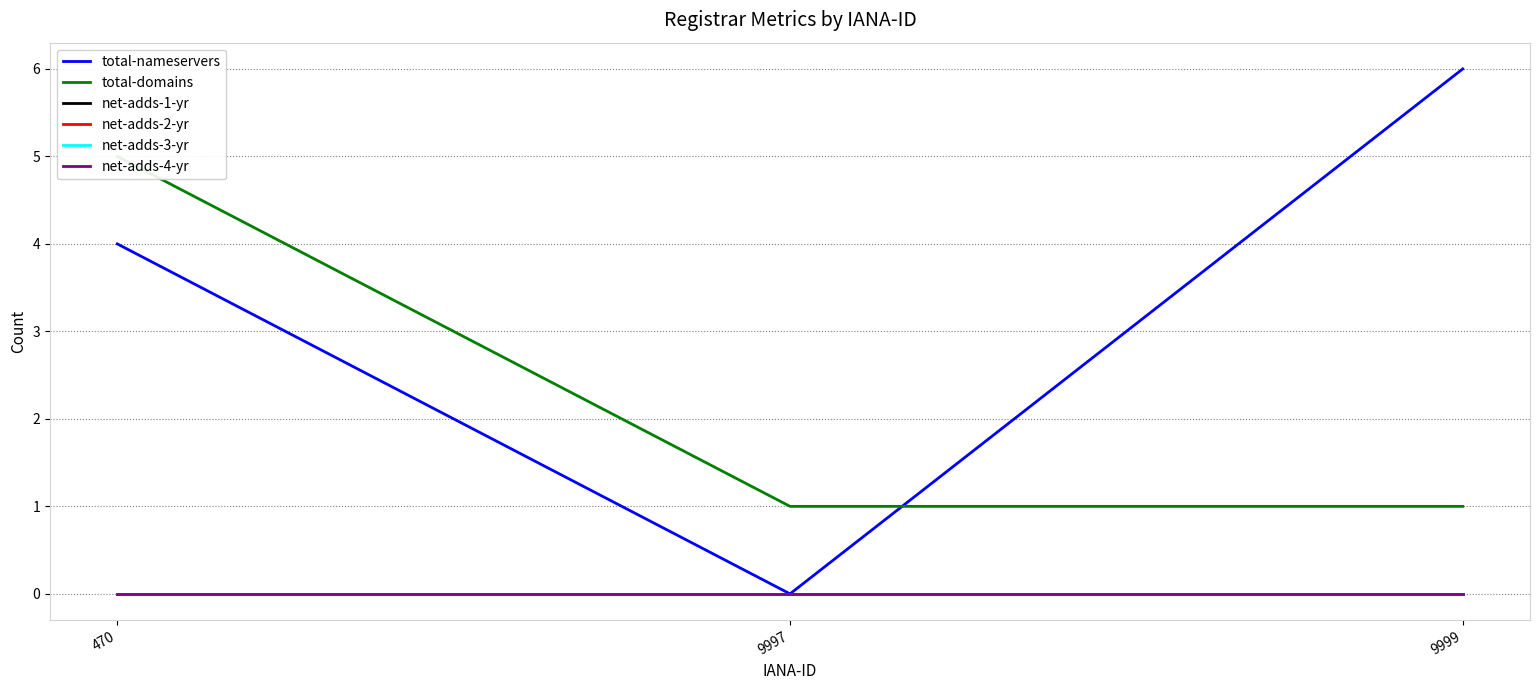

Which has a higher value, 470 or 9997?

470